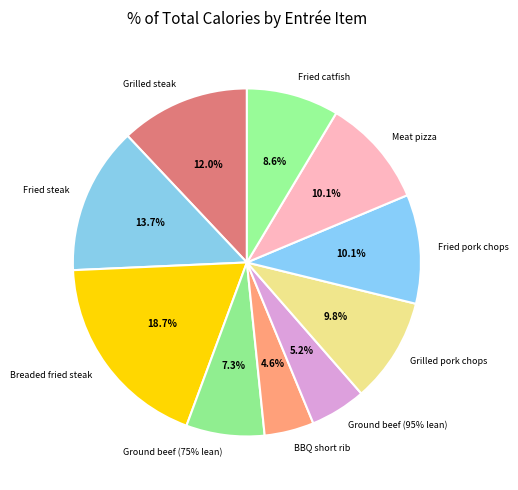

What is the total percentage of Ground beef (95% lean) and Fried steak?

18.9%